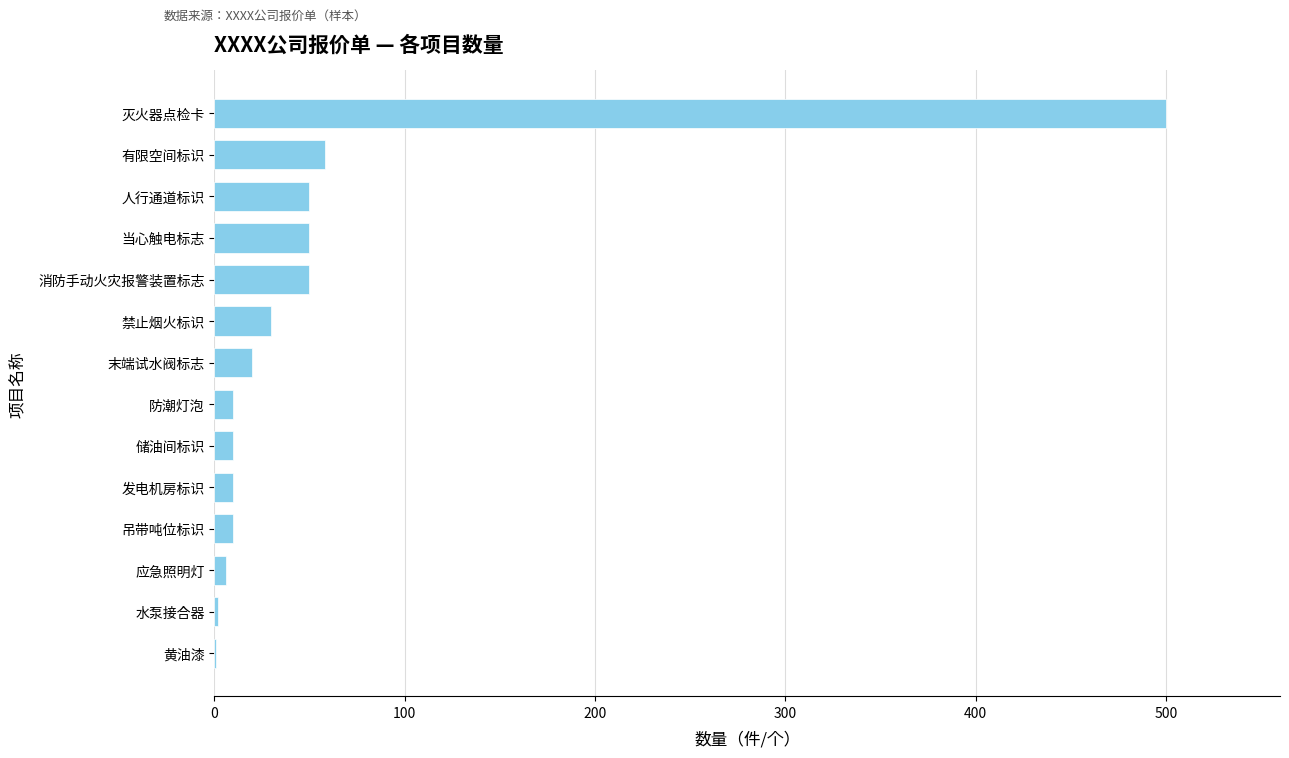

What is the sum of the values at 有限空间标识 and 灭火器点检卡?

558